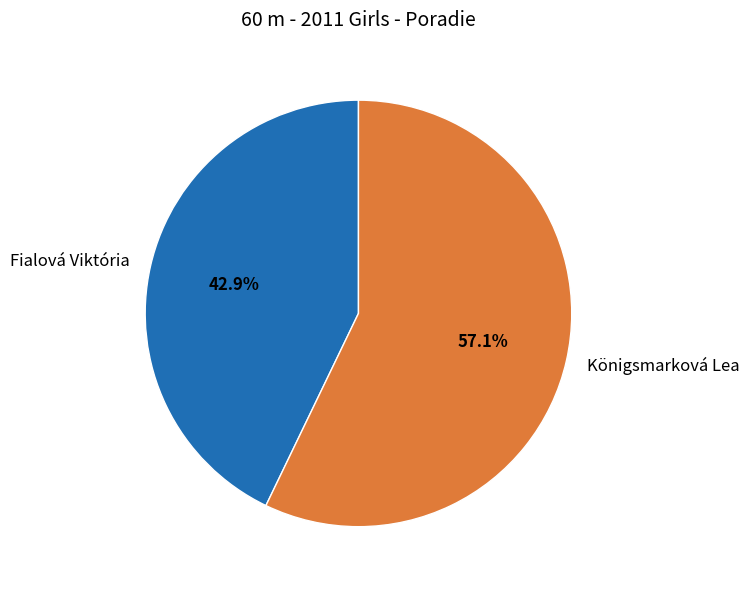

Which has a higher value, Fialová Viktória or Königsmarková Lea?

Königsmarková Lea